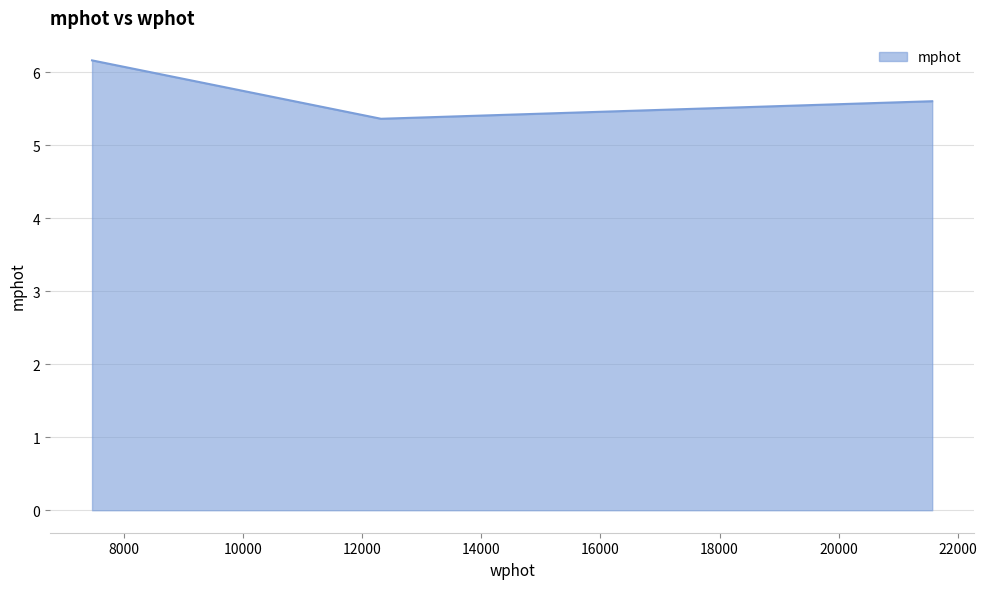

What is the sum of all values?

17.1